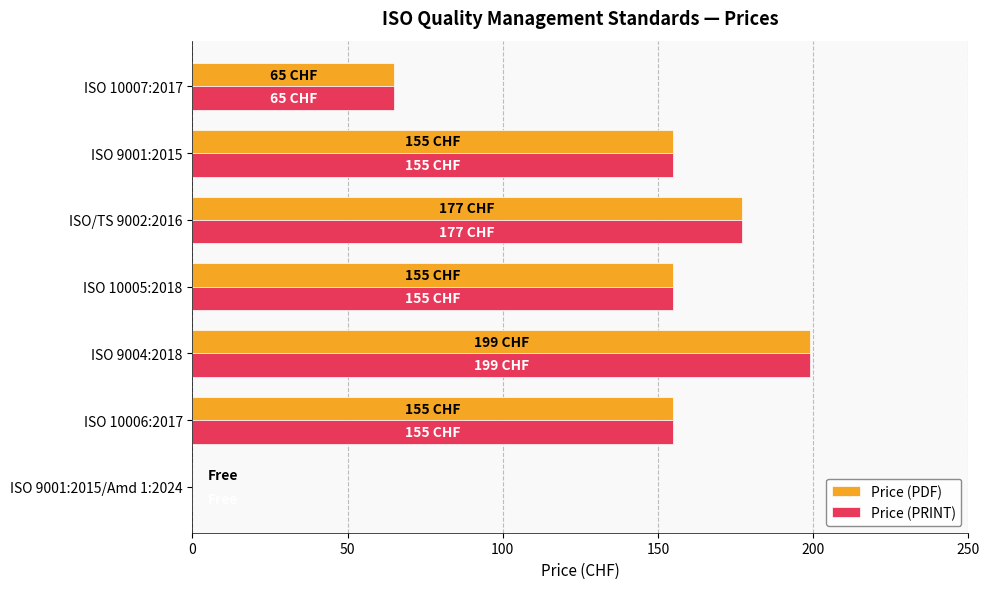

How many positive values does the Price (PRINT) series have?

6